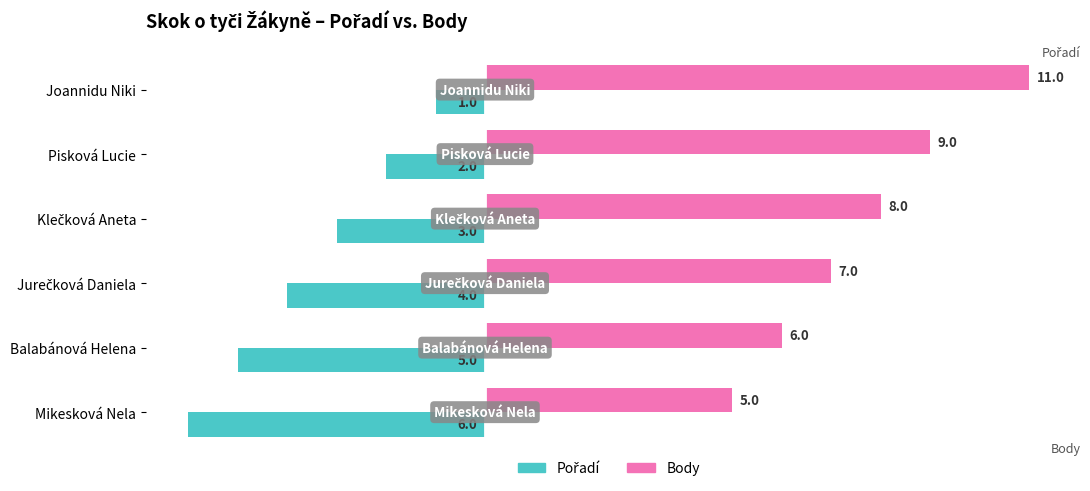

Count the Body values in the range 6 to 9.

4